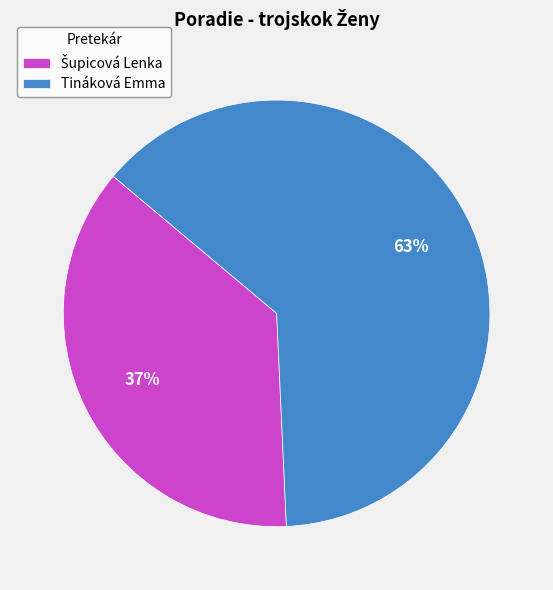

Which slice is the largest?

Tináková Emma